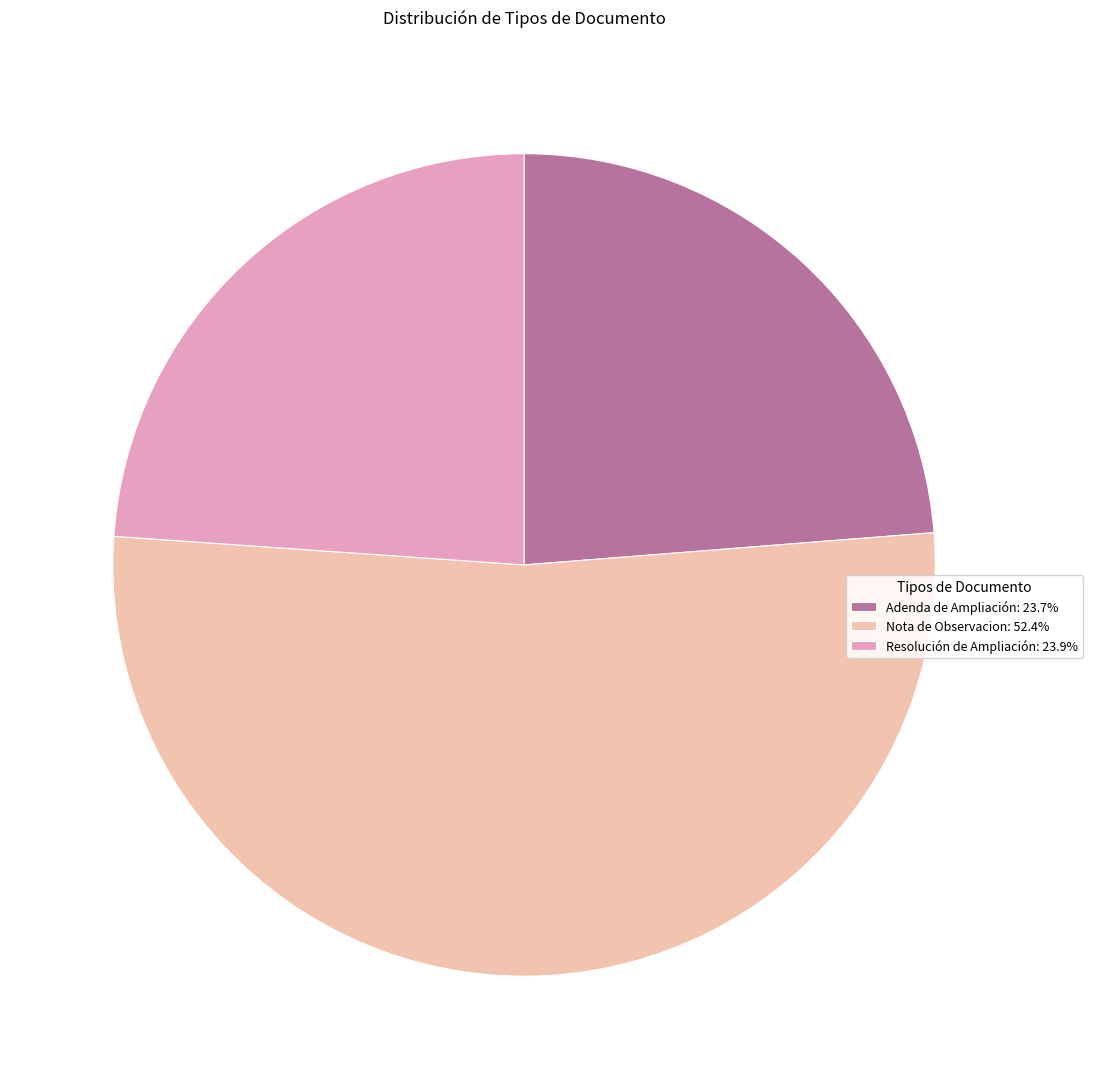

Do Nota de Observacion: 52.4% and Adenda de Ampliación: 23.7% together represent more than half of the pie?

Yes